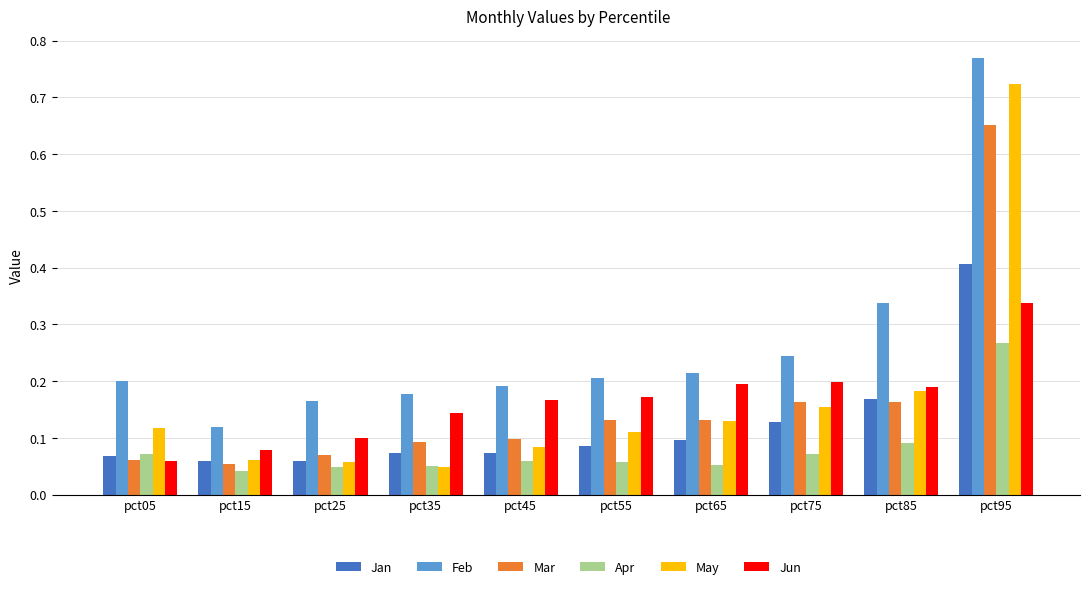

At pct95, list the series in order from largest to smallest.

Feb, May, Mar, Jan, Jun, Apr